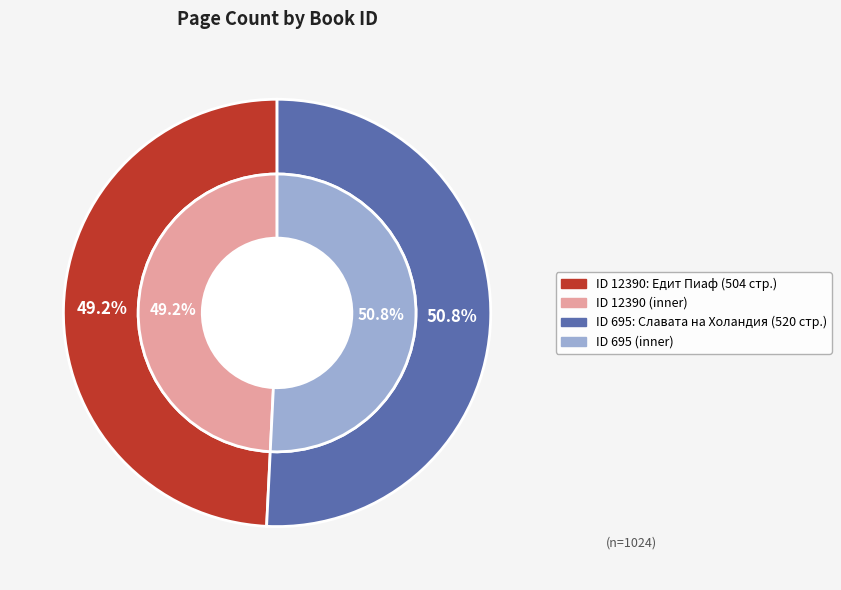

The 12390 slice represents 49% of the pie. True or false?

True